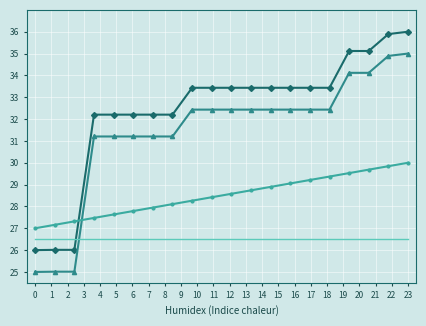

What is the smallest value displayed?

25.0